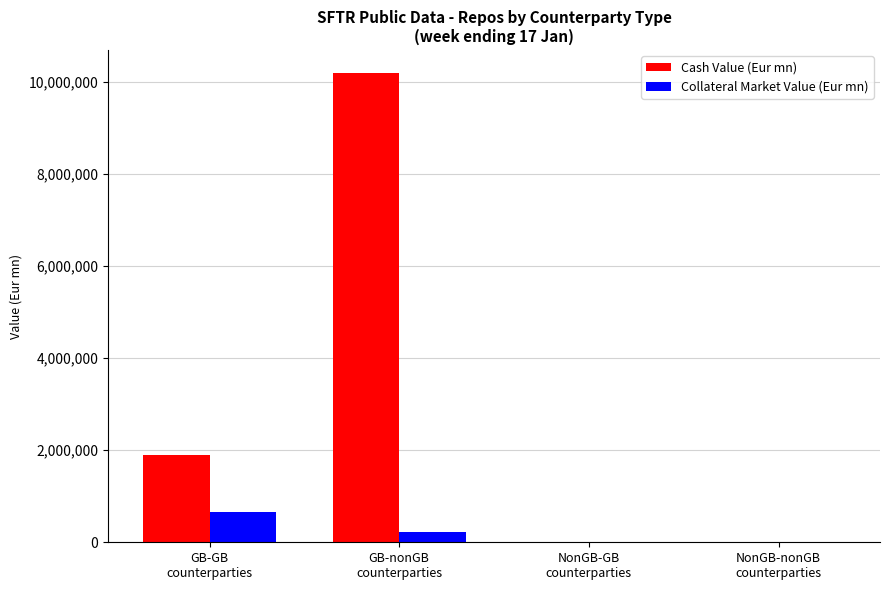

What is the difference between the Cash Value (Eur mn) values at GB-nonGB
counterparties and NonGB-GB
counterparties?

10187941.4